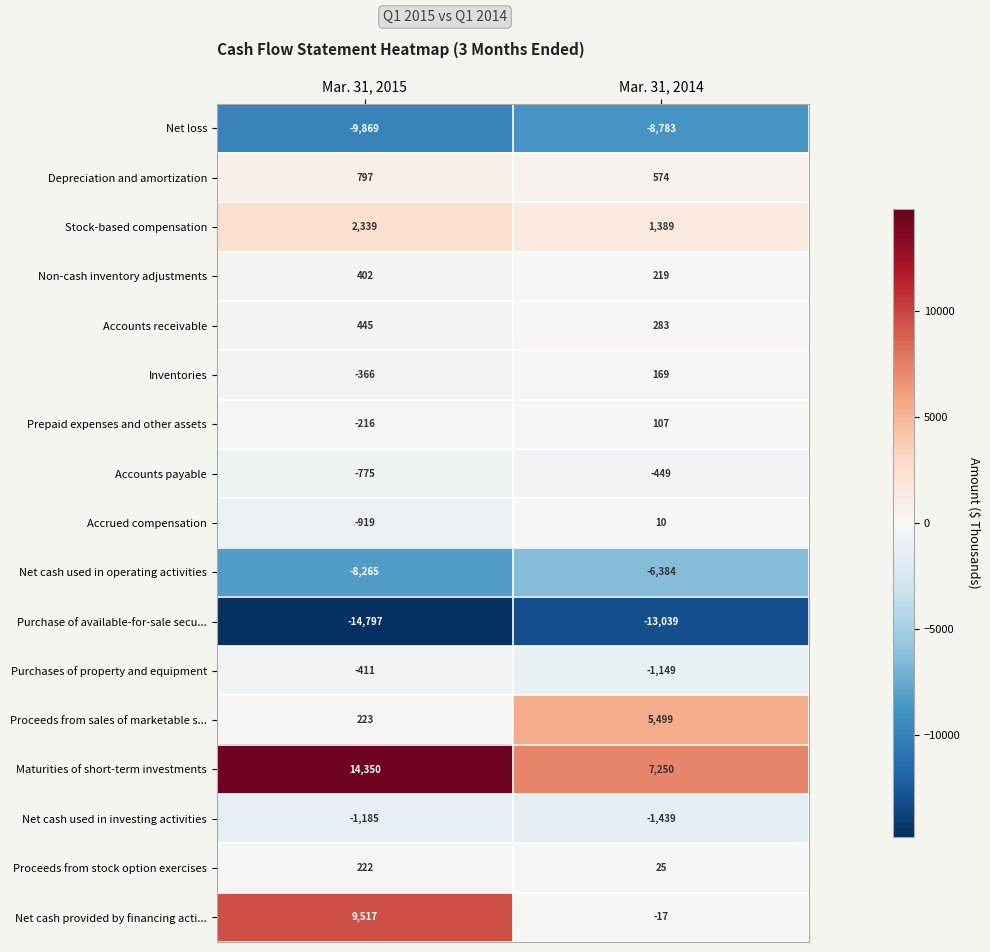

At which label is Accounts payable closest to -612?

Mar. 31, 2015